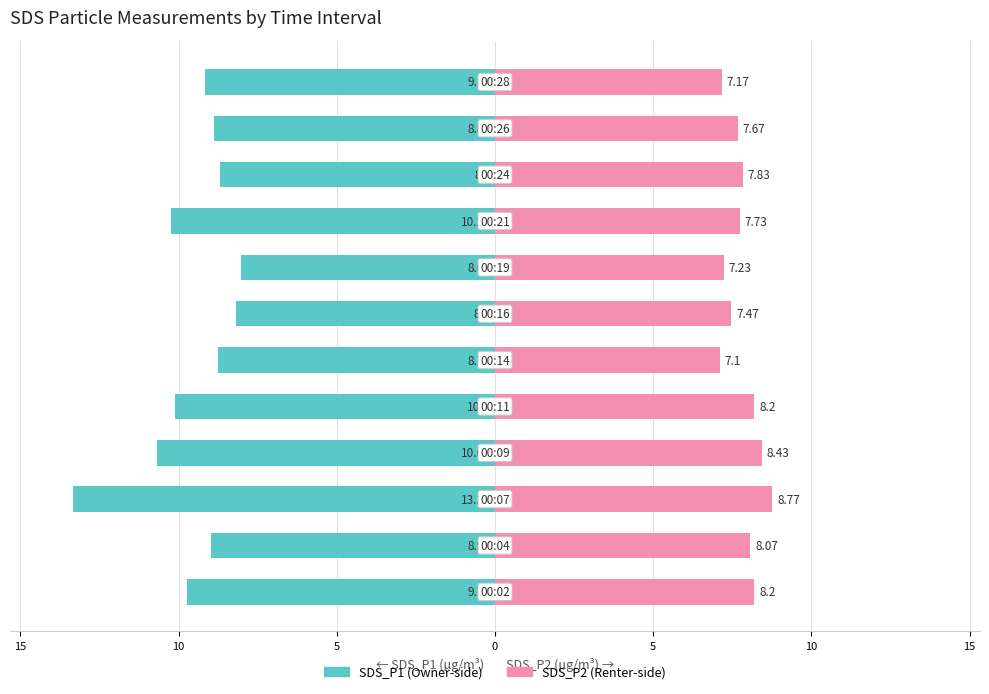

How many bars are there in total?

24